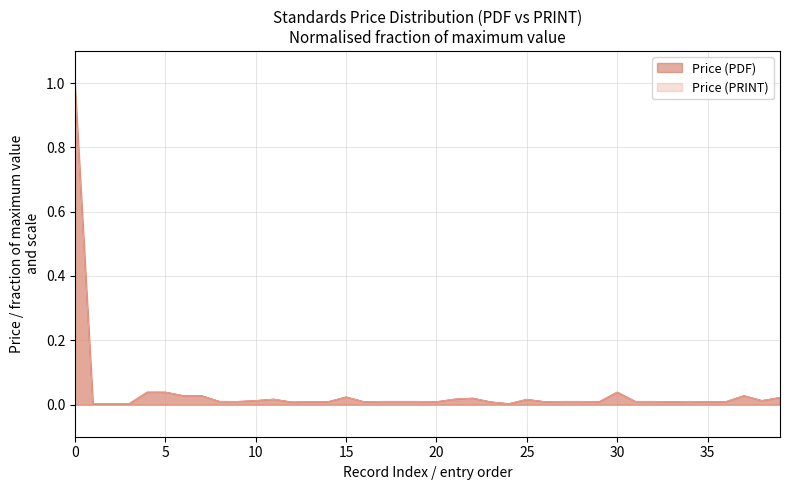

True or false: Price (PDF) has more than 1 points higher than both neighbors.

True